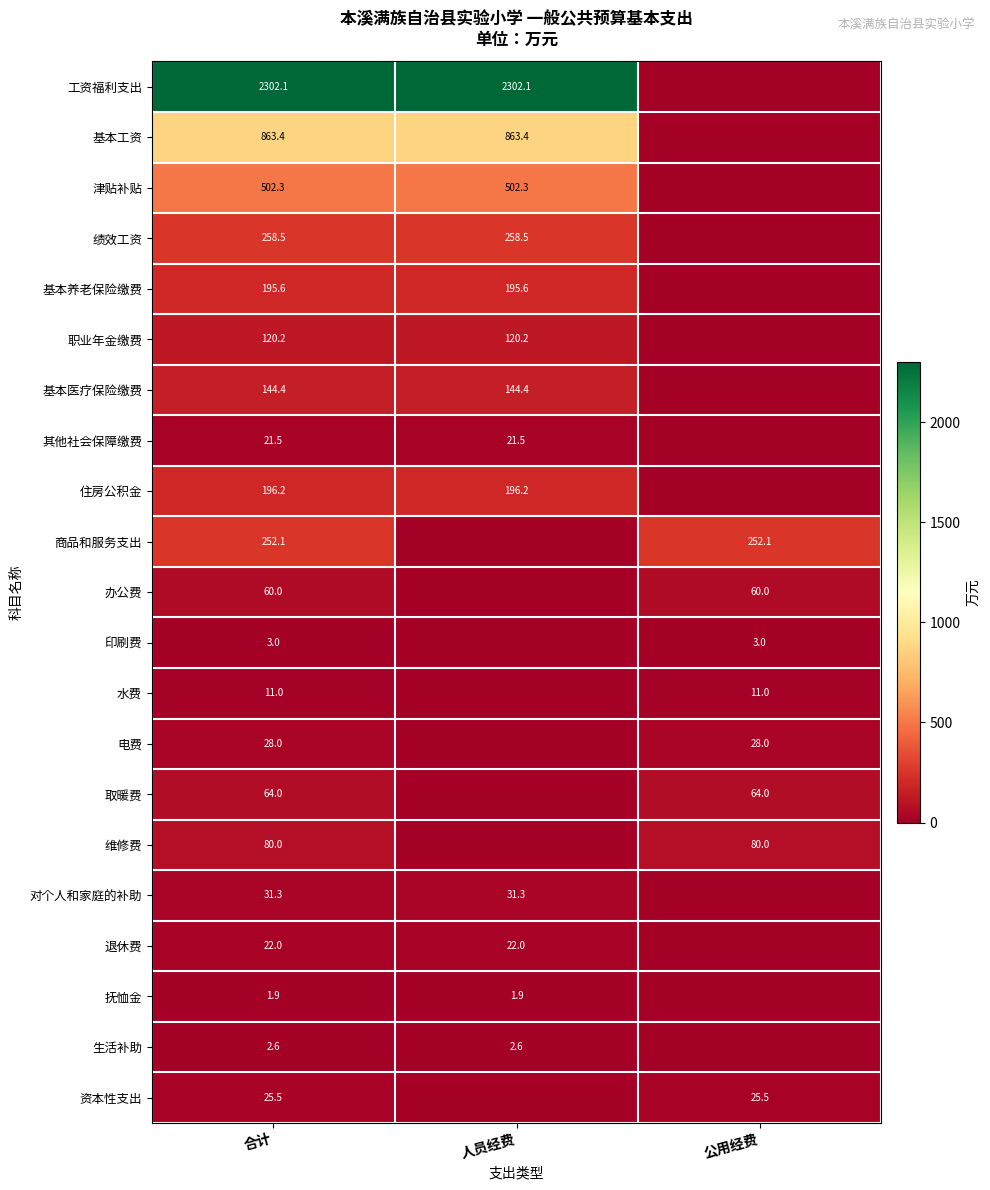

Which label corresponds to the smallest value in the chart?

公用经费